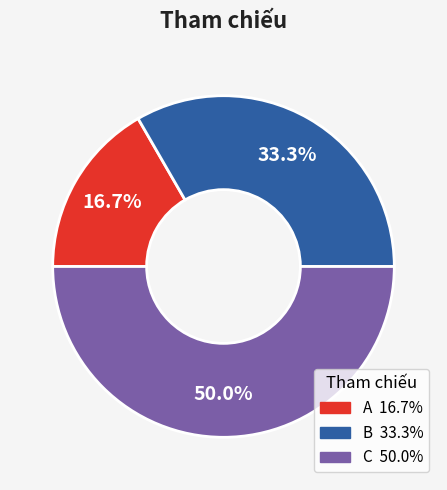

Rank the categories by value from highest to lowest.

C, B, A